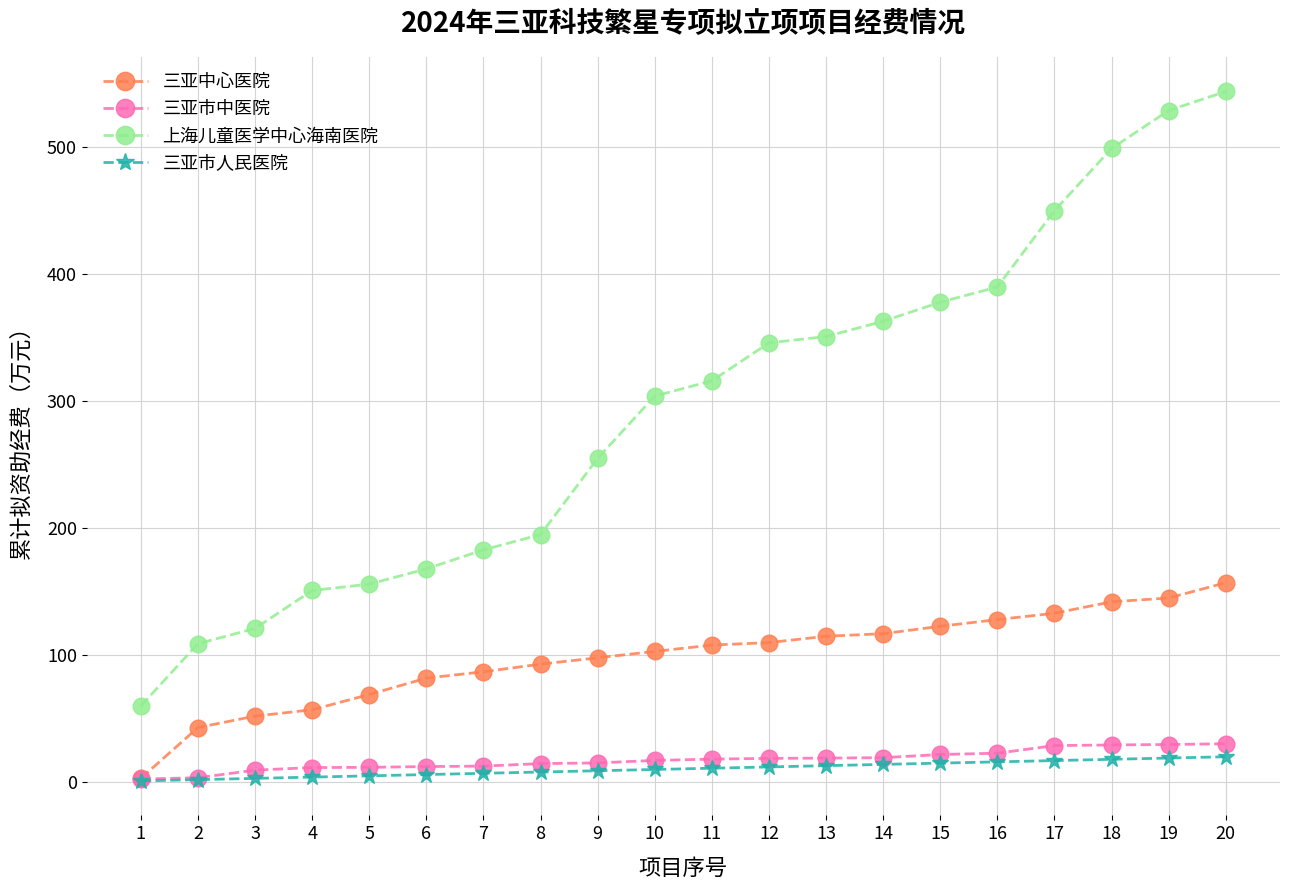

Count the number of data series in this chart.

4